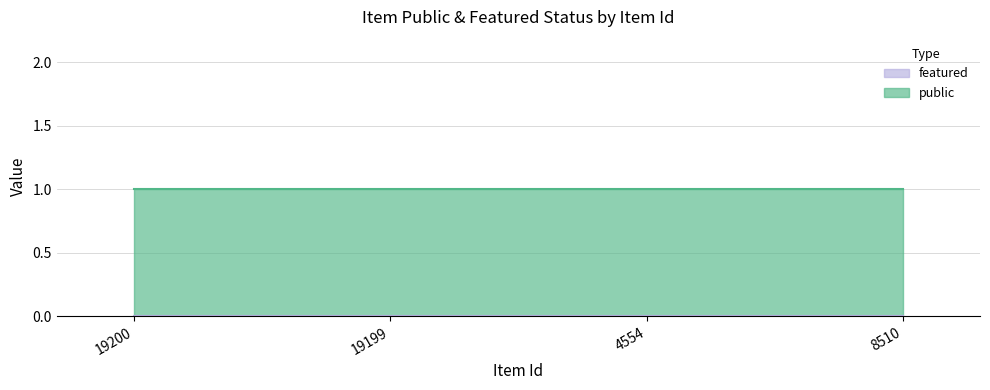

List the labels in order of featured value, largest first.

19200, 19199, 4554, 8510